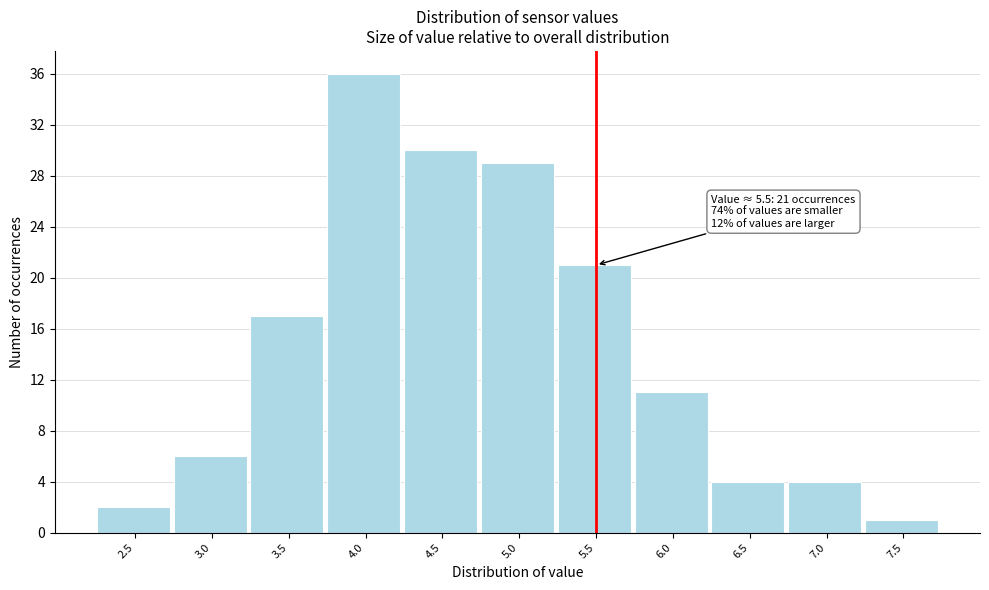

Reading left to right, list all the values displayed in this chart.

2	6	17	36	30	29	21	11	4	4	1